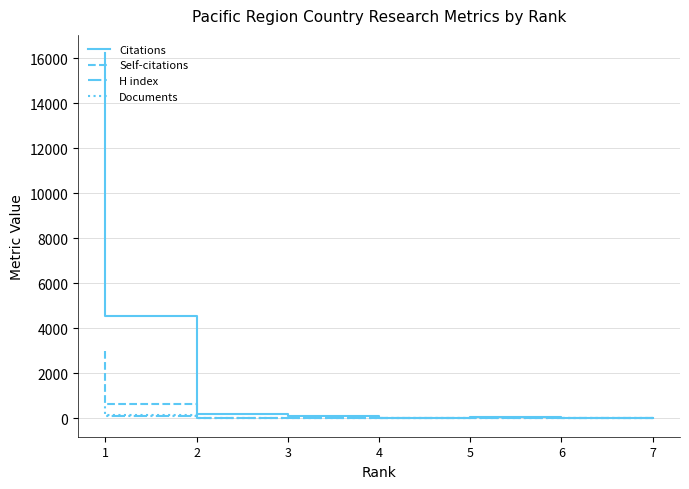

Is it true that Citations equals 24228 at 1?

False